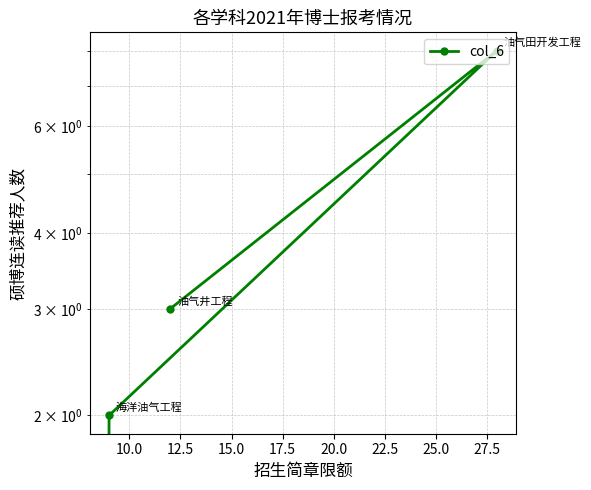

What is the average value?

3